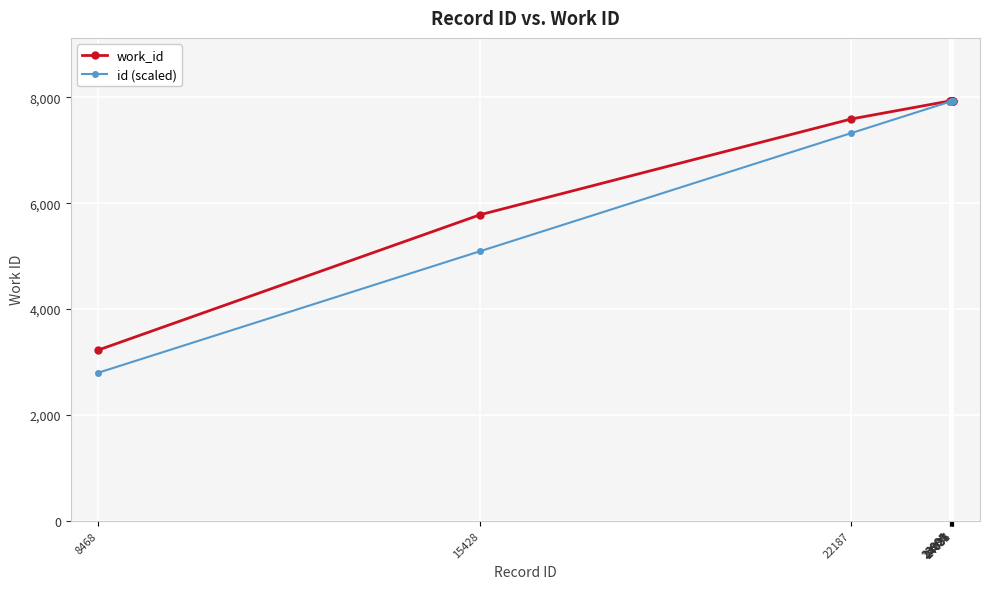

At how many categories does at least one series exceed 4731?

9